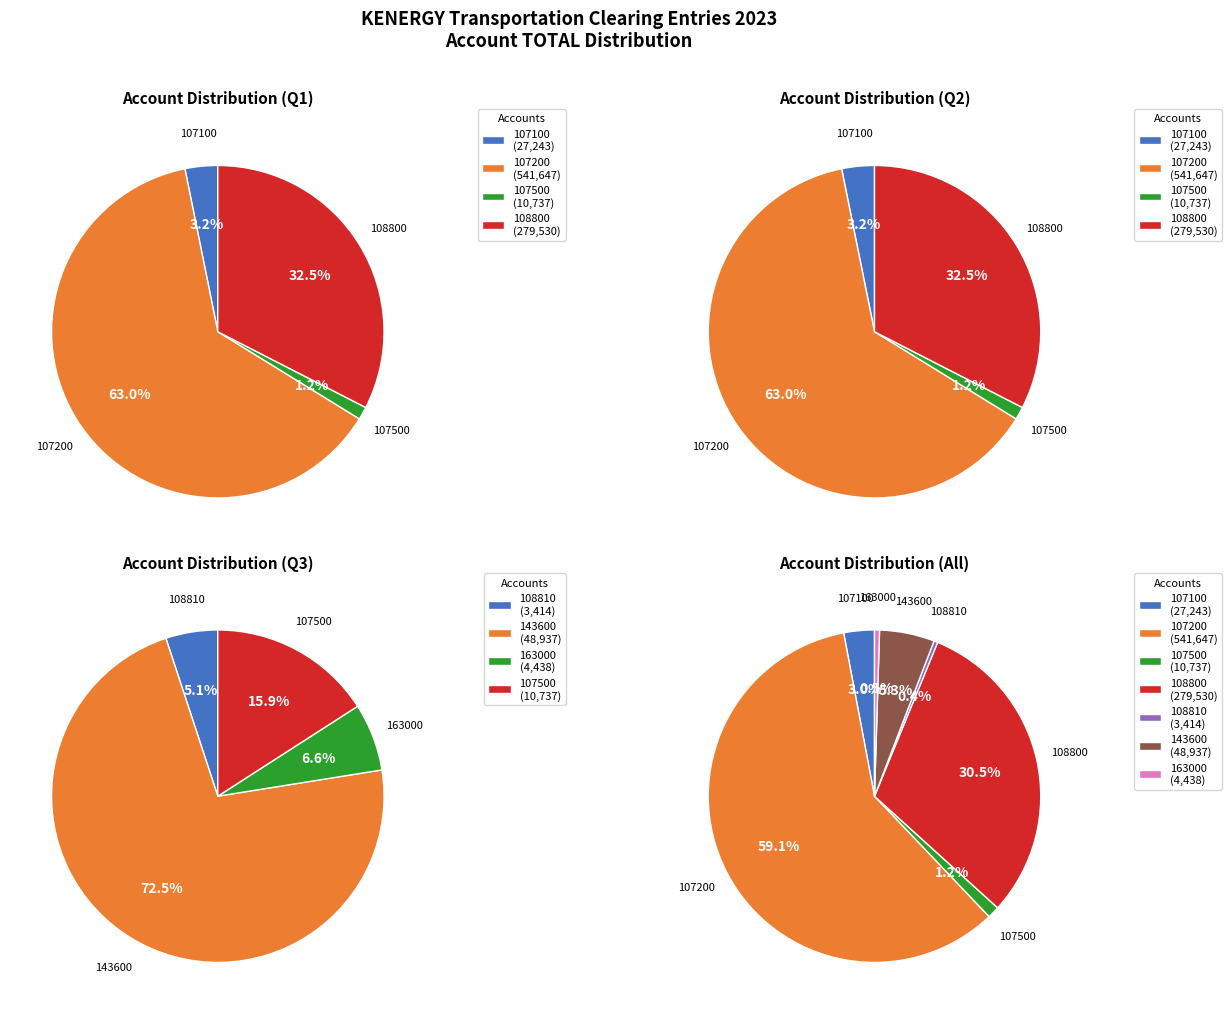

To the nearest percent, what portion does 108800 represent?

31%